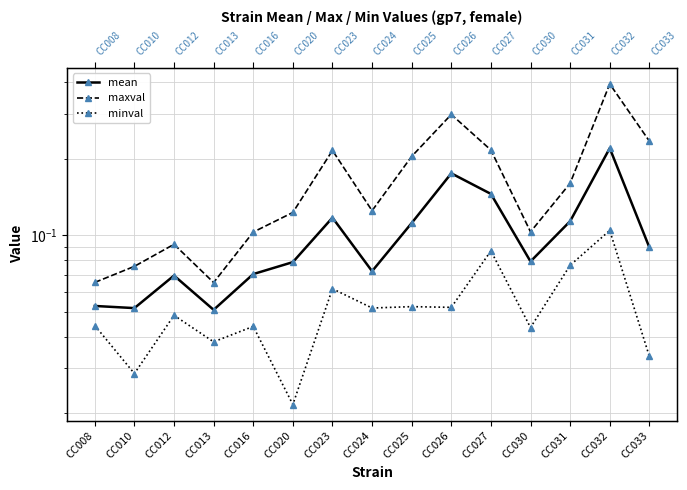

How many interior local valleys does the minval series have?

6